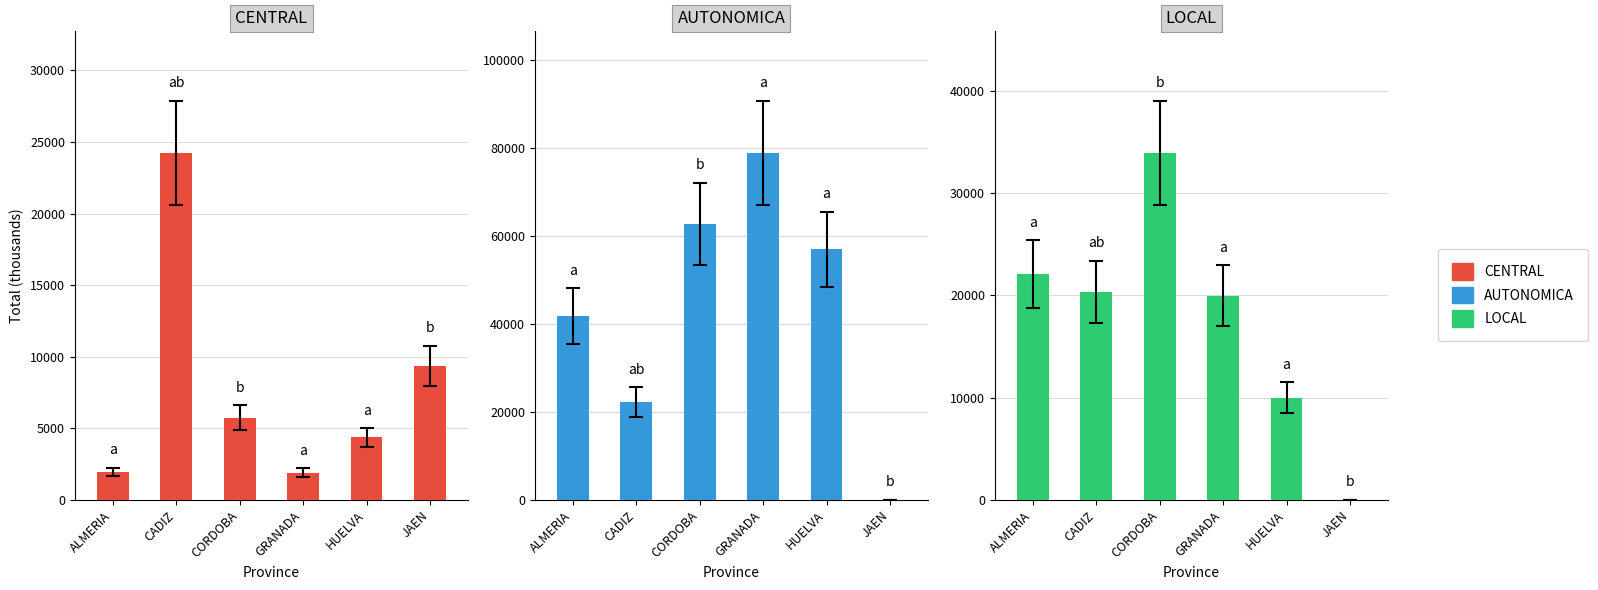

The LOCAL series shows 0.0 at JAEN. True or false?

True